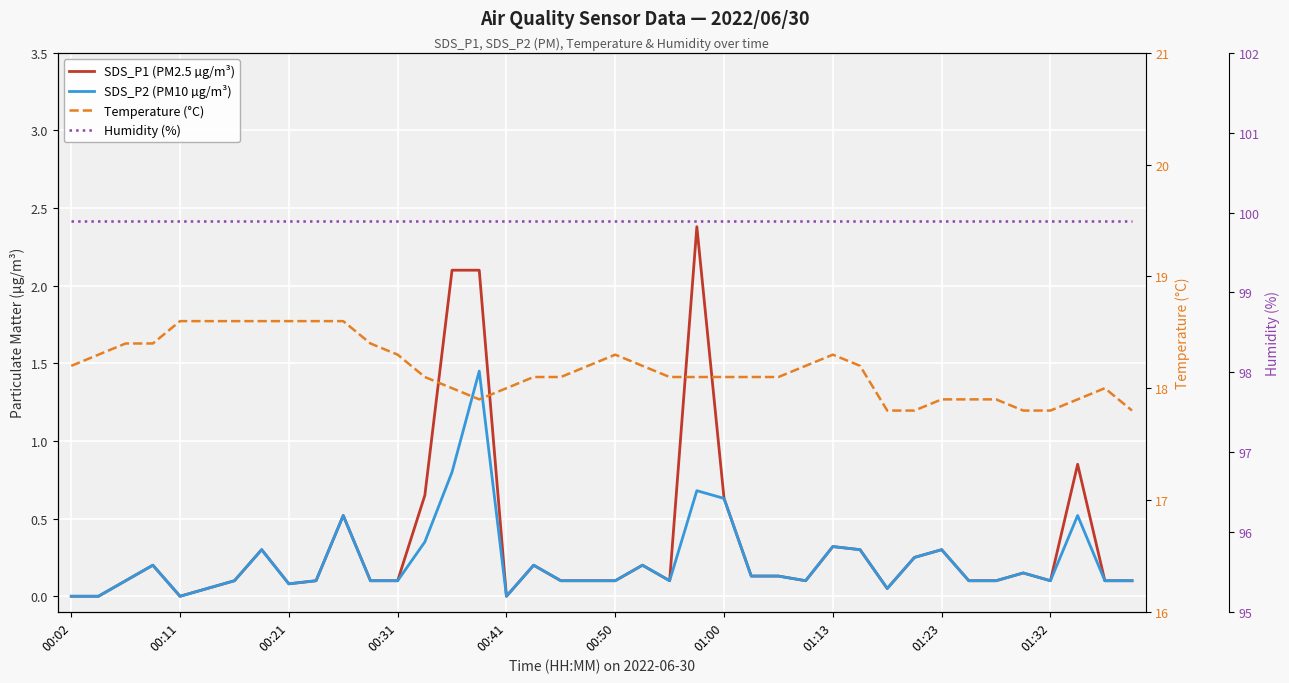

True or false: Humidity (%) has more than 1 interior local peaks.

False